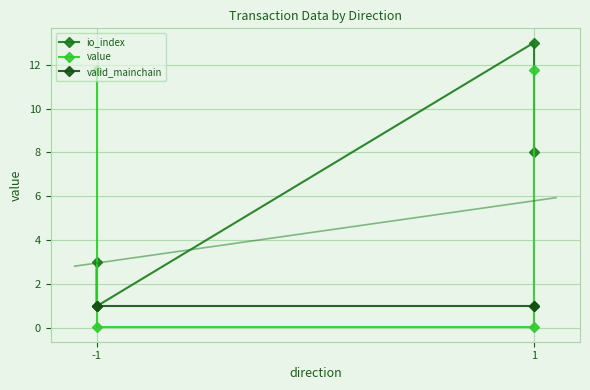

Reading right to left, what are all the values shown in this chart?

io_index: 8.0	13.0	1.0	3.0
value: 11.8	0.0	0.0	11.8
valid_mainchain: 1.0	1.0	1.0	1.0